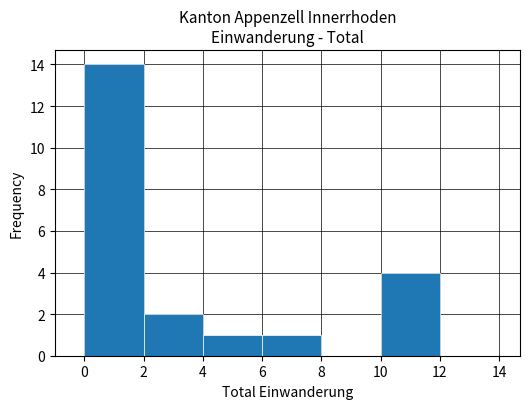

How tall is the bar that spans 0 to 2 on the x-axis? The values are not printed on the chart, so give them approximately, as read against the axis.

14